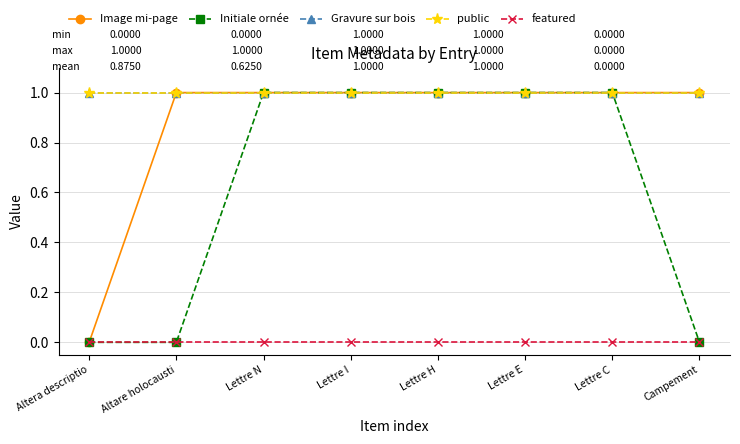

How many lines are shown in the chart?

5